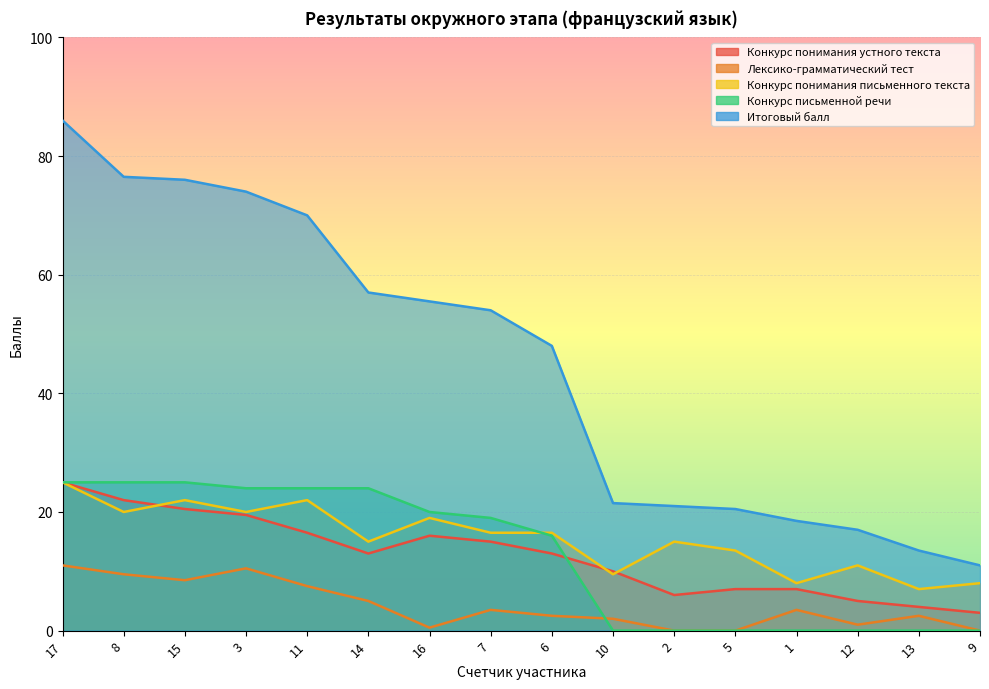

True or false: Итоговый балл and Лексико-грамматический тест intersect in this chart.

False